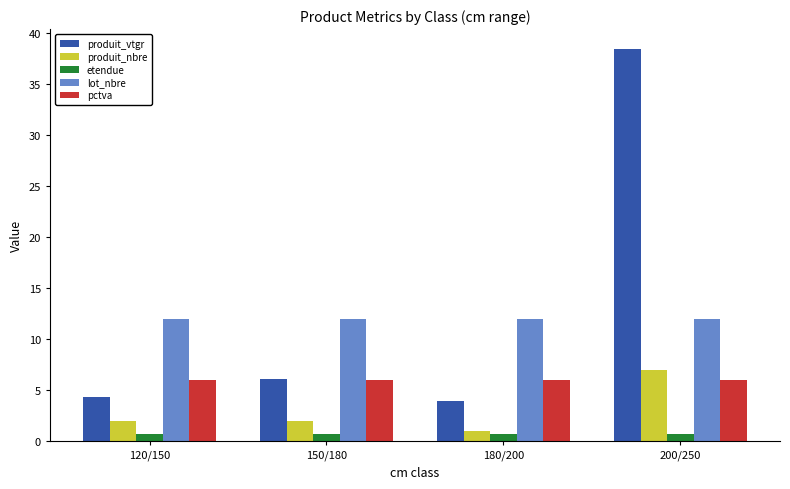

The produit_nbre series shows 1.0 at 180/200. True or false?

True